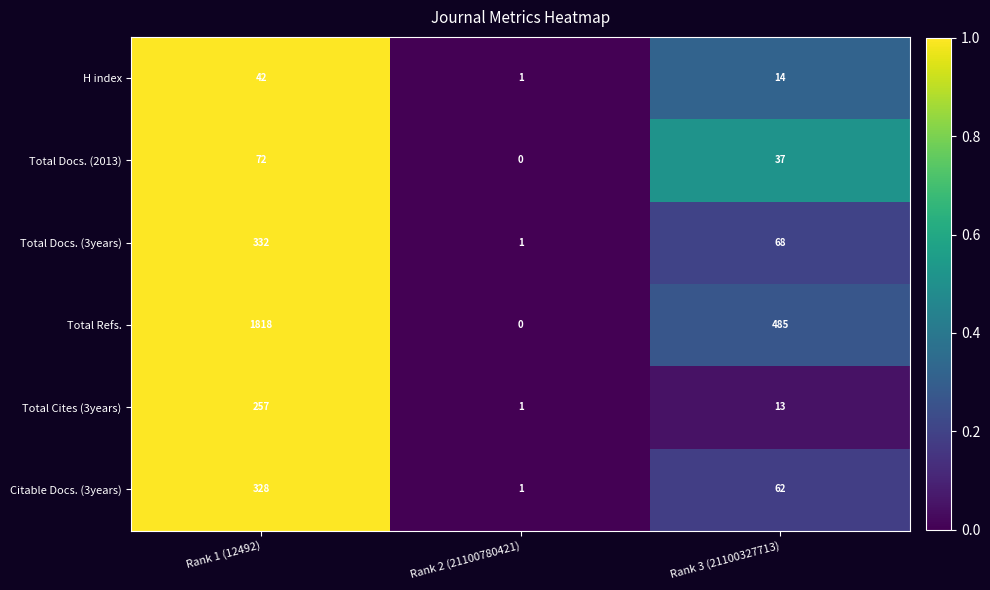

Reading left to right, transcribe all the data shown in this chart.

H index: Rank 1 (12492)=42	Rank 2 (21100780421)=1	Rank 3 (21100327713)=14
Total Docs. (2013): Rank 1 (12492)=72	Rank 2 (21100780421)=0	Rank 3 (21100327713)=37
Total Docs. (3years): Rank 1 (12492)=332	Rank 2 (21100780421)=1	Rank 3 (21100327713)=68
Total Refs.: Rank 1 (12492)=1818	Rank 2 (21100780421)=0	Rank 3 (21100327713)=485
Total Cites (3years): Rank 1 (12492)=257	Rank 2 (21100780421)=1	Rank 3 (21100327713)=13
Citable Docs. (3years): Rank 1 (12492)=328	Rank 2 (21100780421)=1	Rank 3 (21100327713)=62